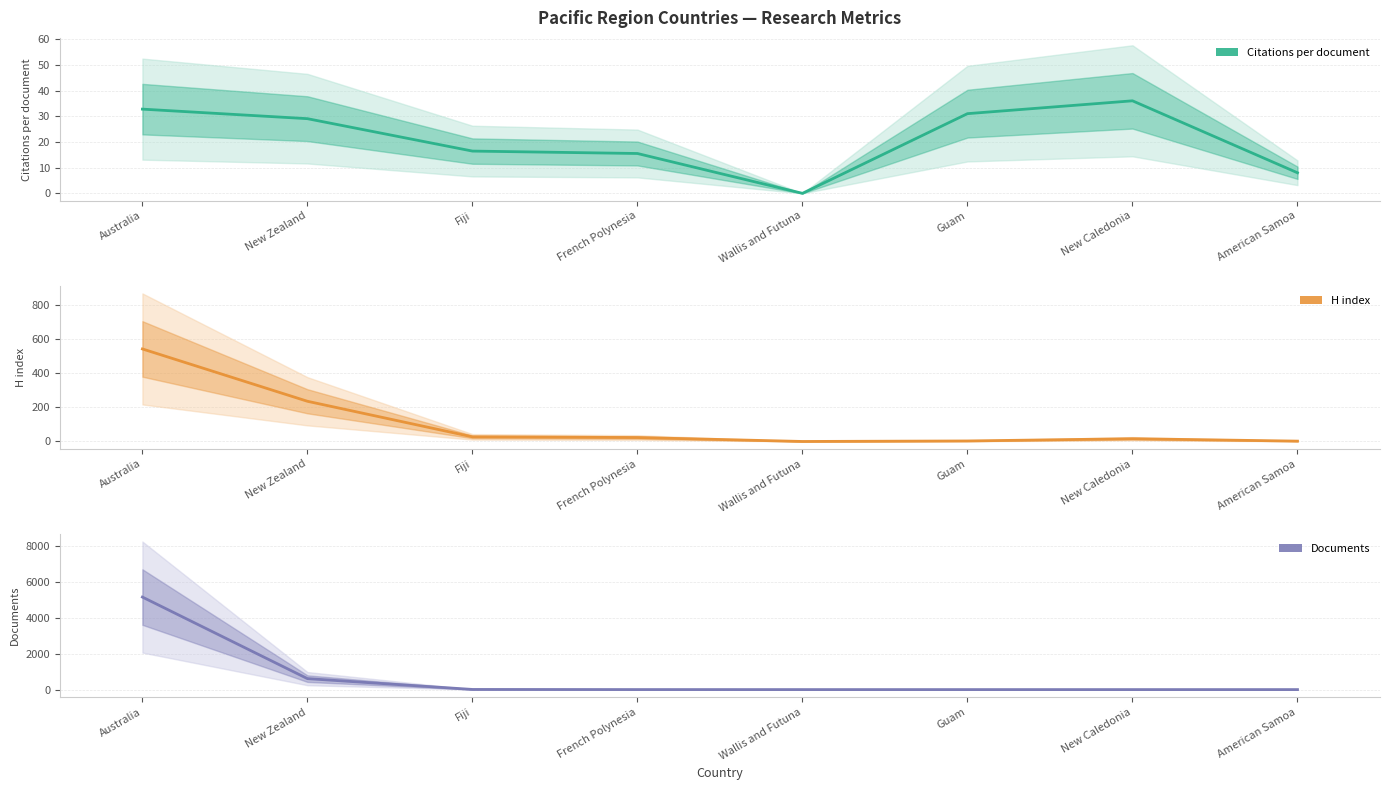

What is the sum of the Citations per document values at New Caledonia and New Zealand?

65.0